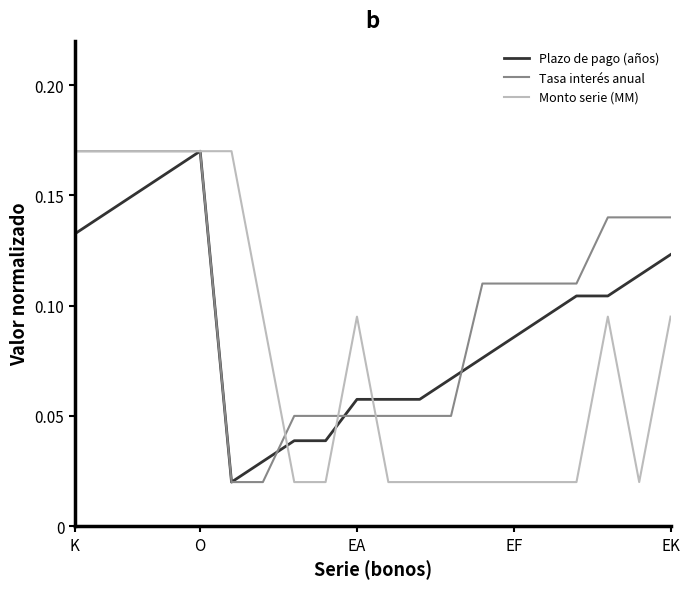

Which series has the largest total across all categories?

Tasa interés anual